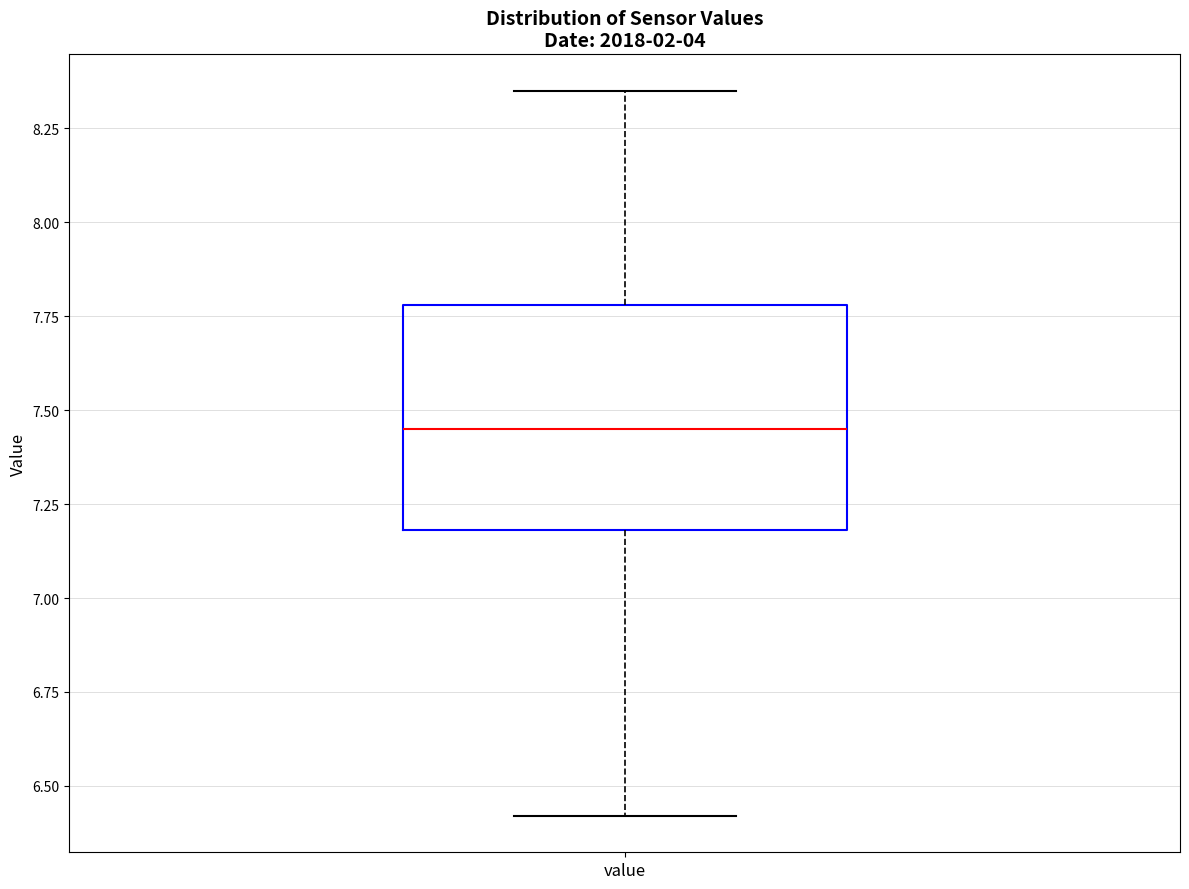

Transcribe this box plot: give where the median line is, the range the box spans, and where the two whiskers end, as read against the y-axis. The values are not printed on the chart, so give them approximately, as read against the axis.

median 7.45, box 7.20 to 7.80, whiskers 6.40 to 8.35